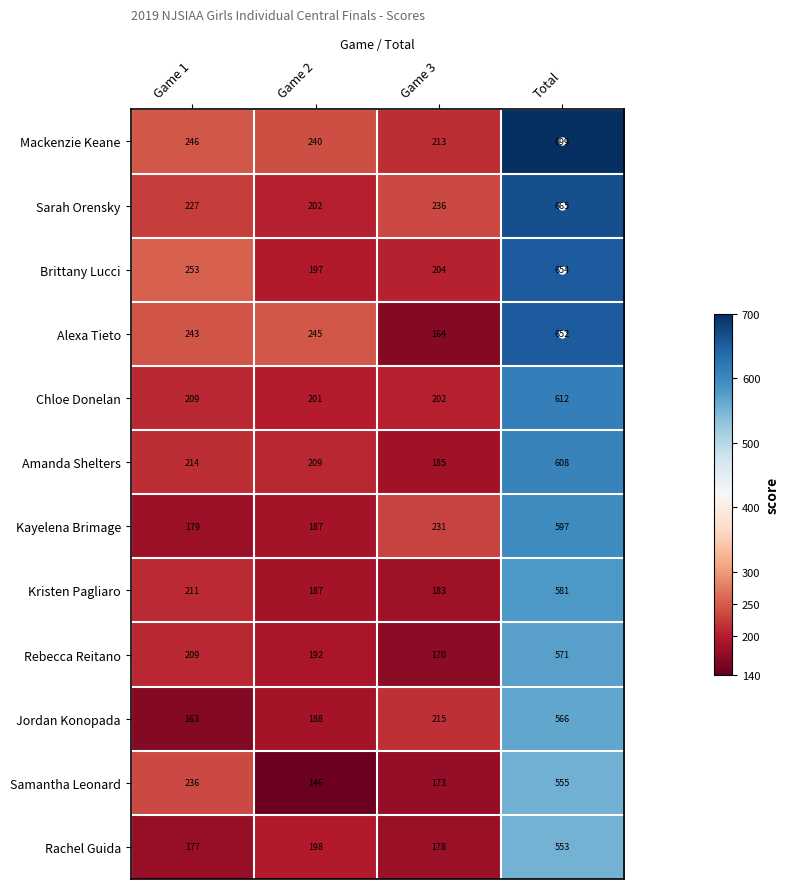

Rank the series by their maximum value, from lowest to highest.

Rachel Guida, Samantha Leonard, Jordan Konopada, Rebecca Reitano, Kristen Pagliaro, Kayelena Brimage, Amanda Shelters, Chloe Donelan, Alexa Tieto, Brittany Lucci, Sarah Orensky, Mackenzie Keane